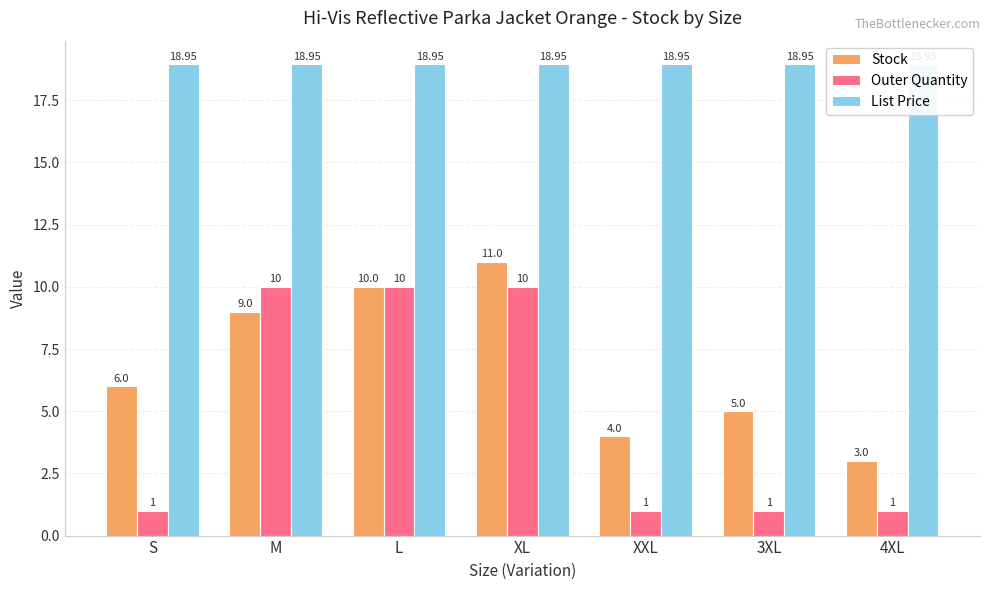

Count the Outer Quantity values in the range 1 to 10.

7